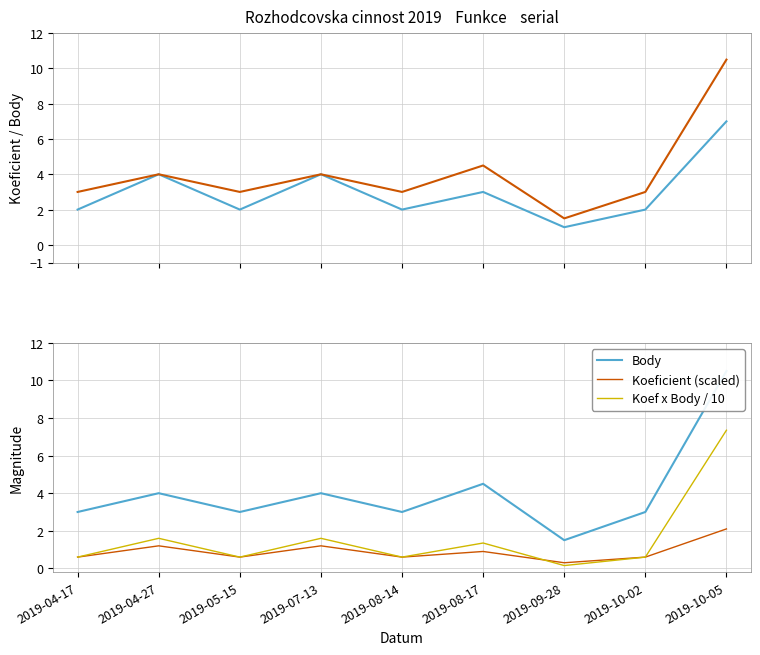

What is the difference between the highest and lowest values at 2019-04-17?

2.4